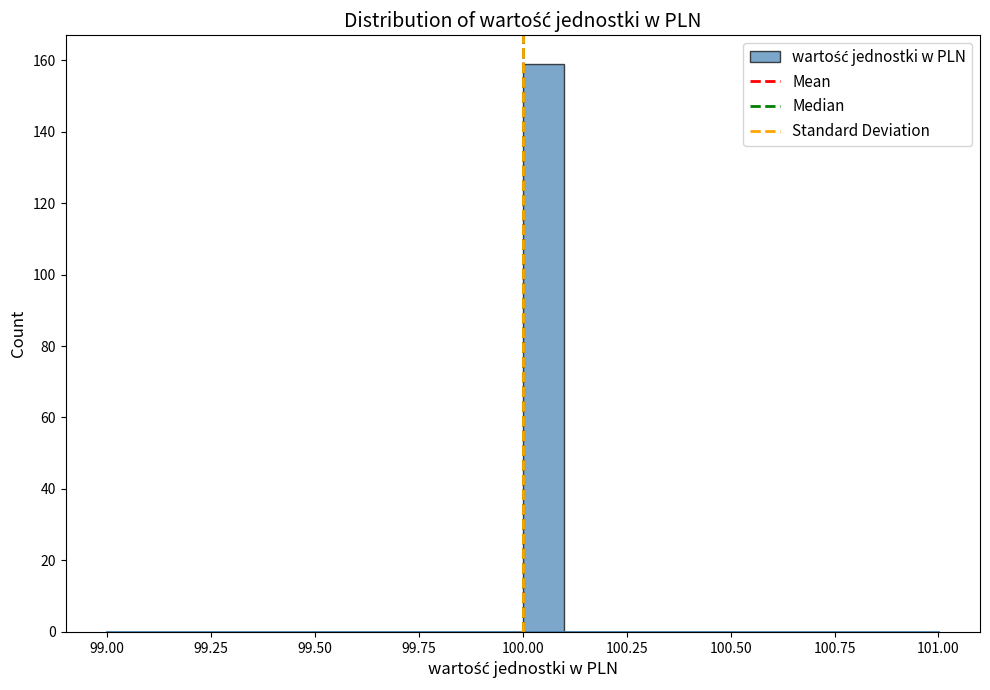

Around what value on the x-axis is the tallest bar? Give the approximate position of its centre, as read against the axis.

100.05